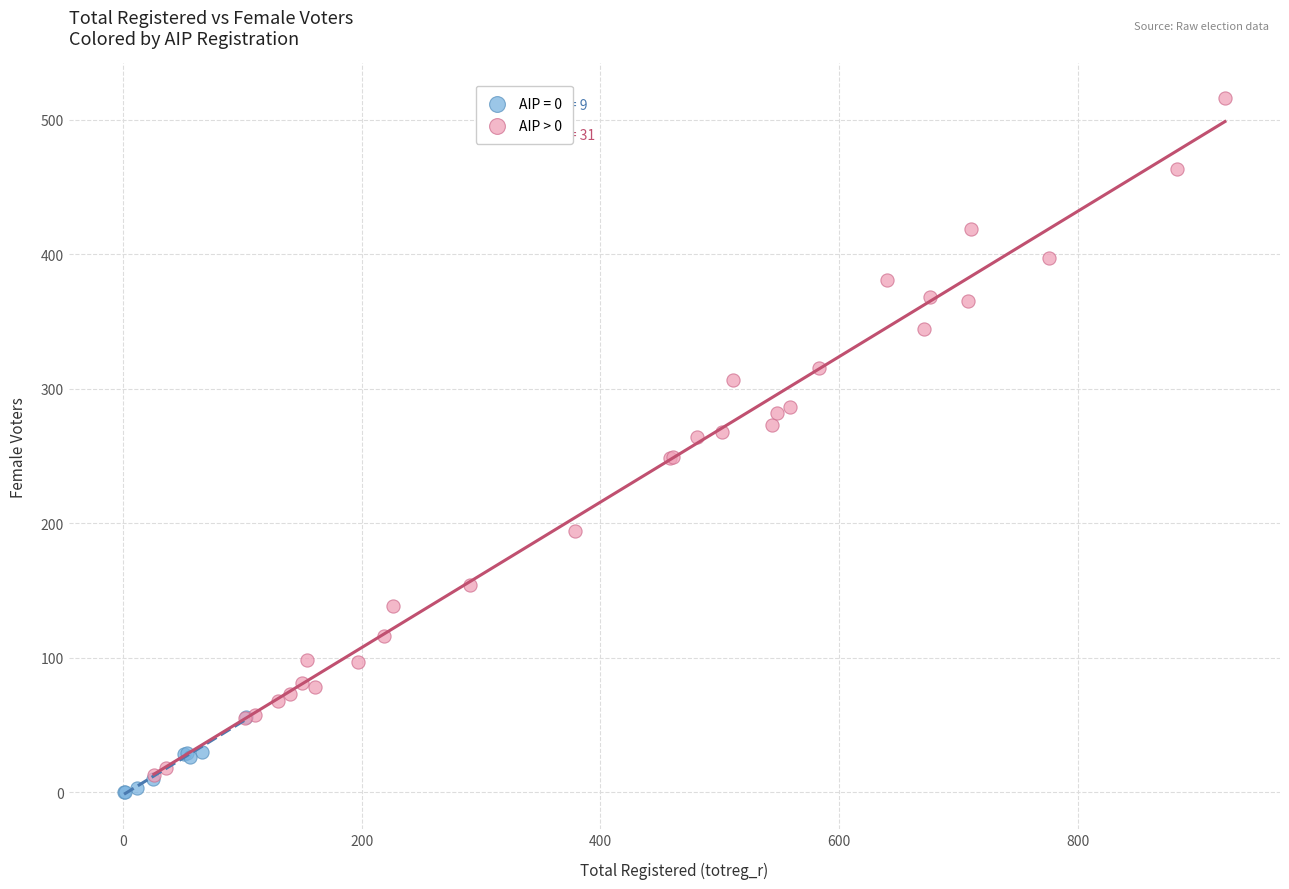

Which series reaches the maximum Y coordinate?

AIP > 0